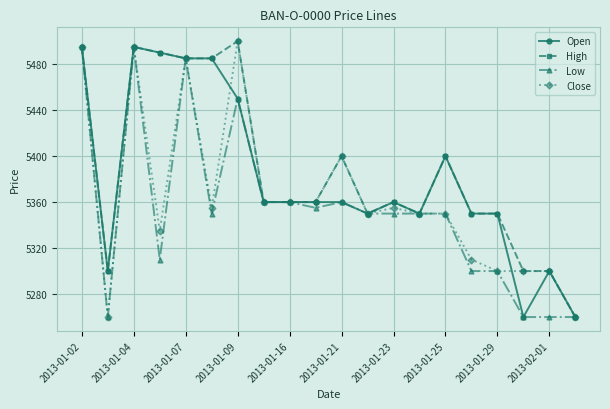

What is the lowest value of the Low series?

5260